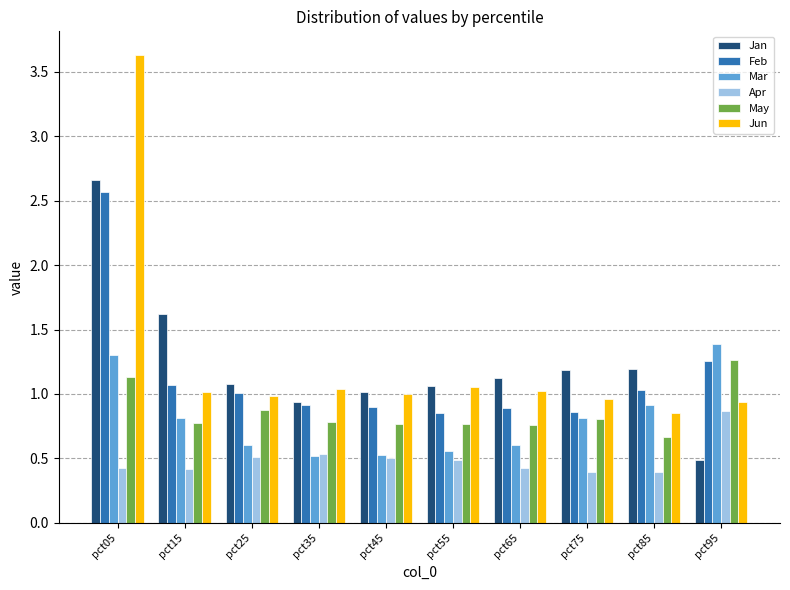

Are the bars horizontal?

No